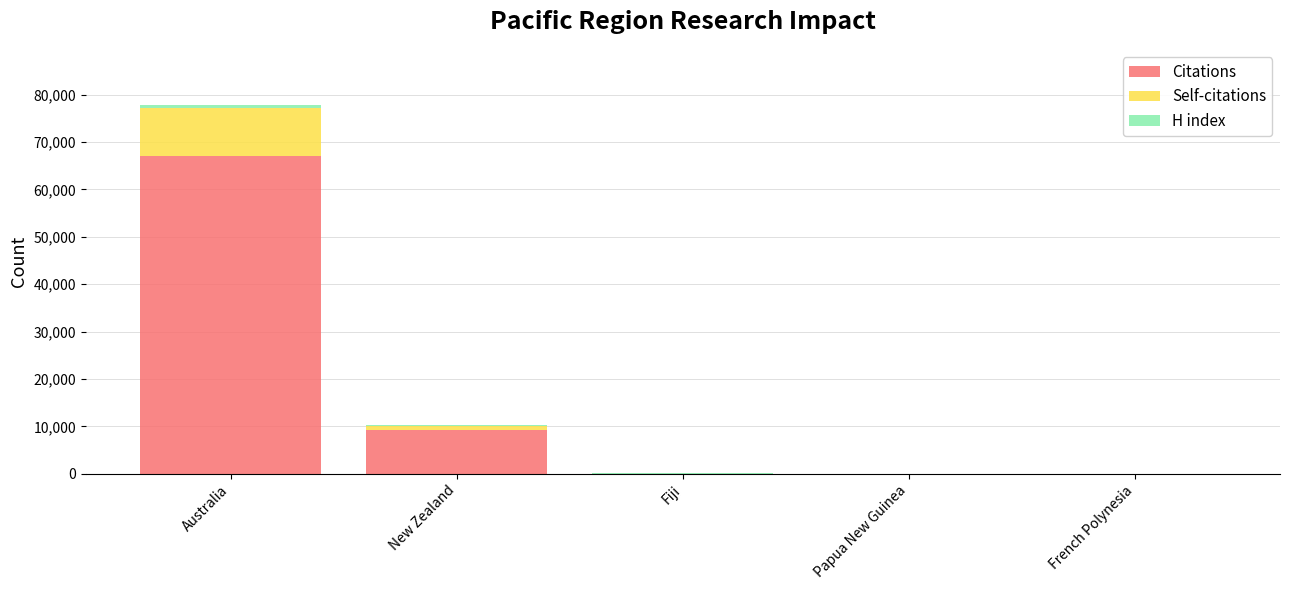

True or false: Citations has a value of 67131 at Australia.

True